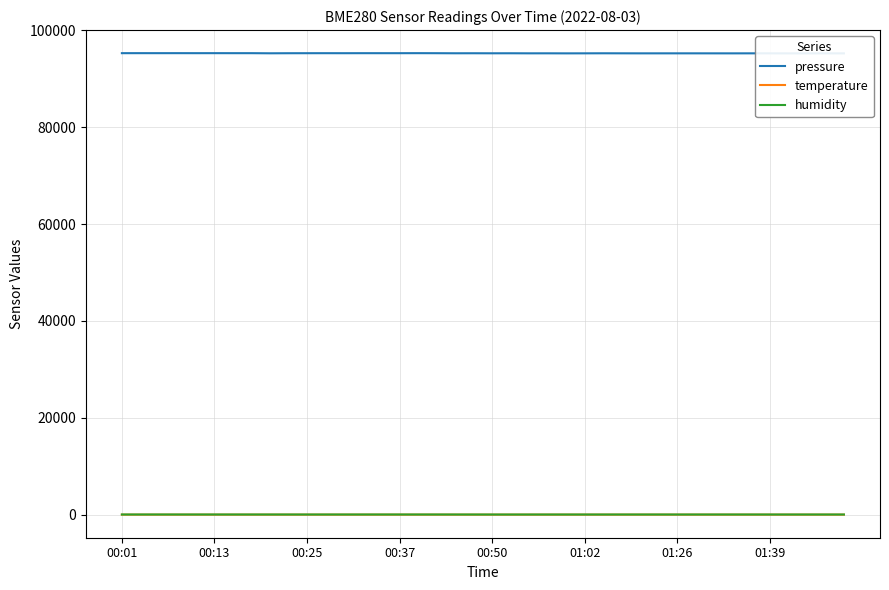

In temperature, how many points are lower than both neighbors (excluding endpoints)?

6